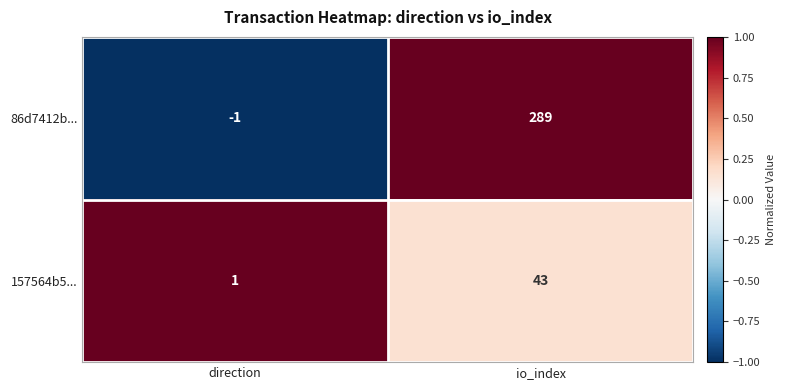

At which label is 86d7412b... closest to 144?

direction